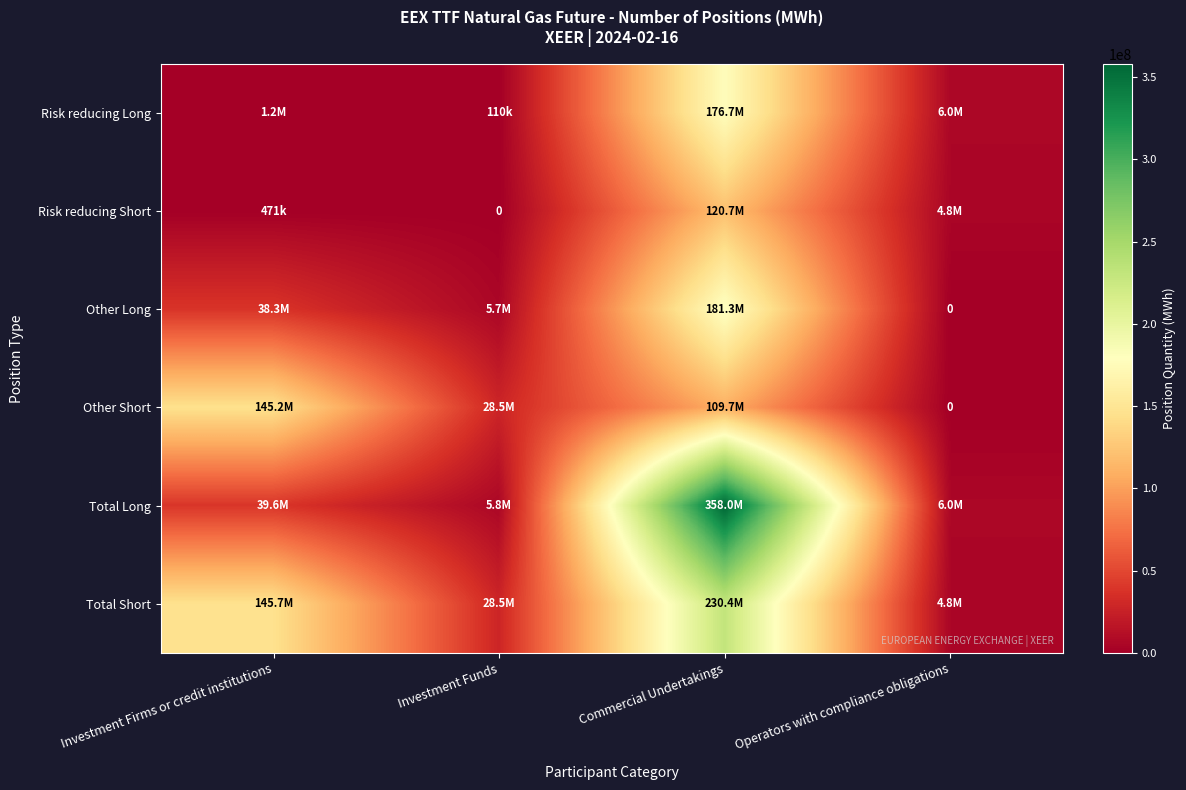

Rank the series by their maximum value, from highest to lowest.

Total Long, Total Short, Other Long, Risk reducing Long, Other Short, Risk reducing Short